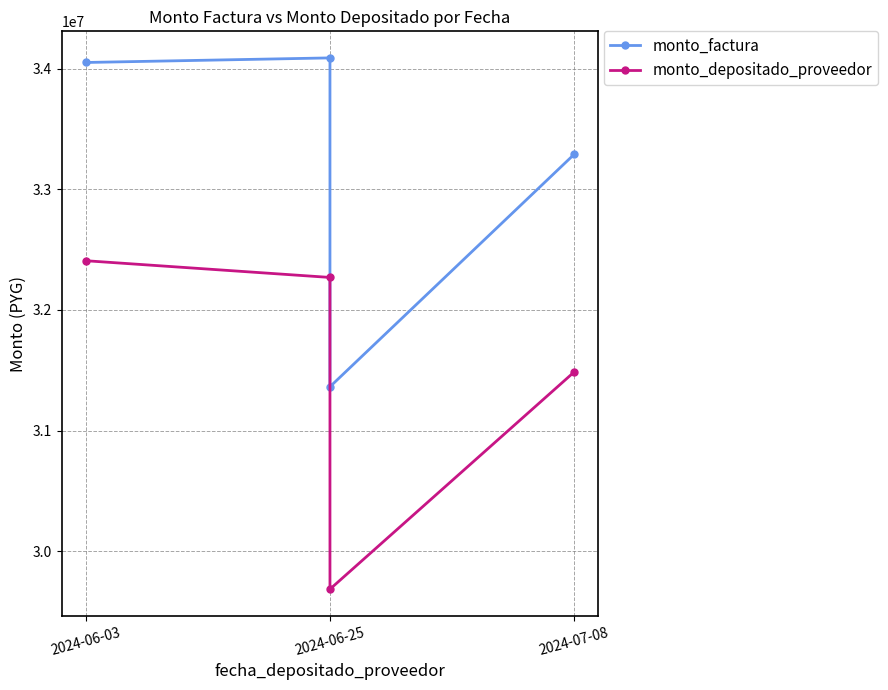

What is the label of the 2nd point from the left?

2024-06-25